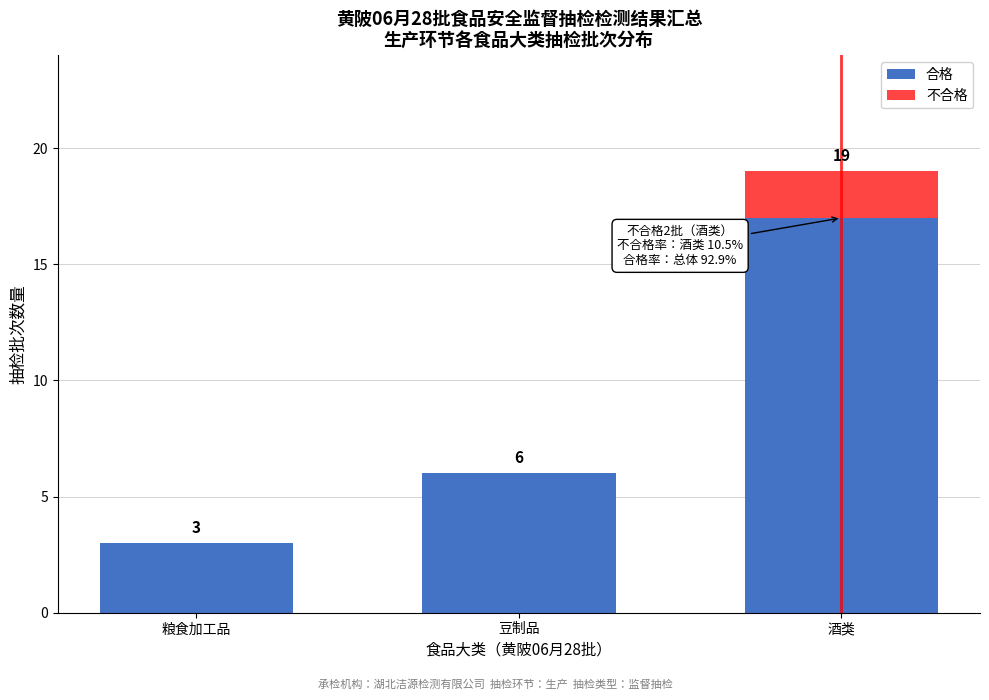

Reading left to right, what are the values for 合格?

粮食加工品=3	豆制品=6	酒类=17